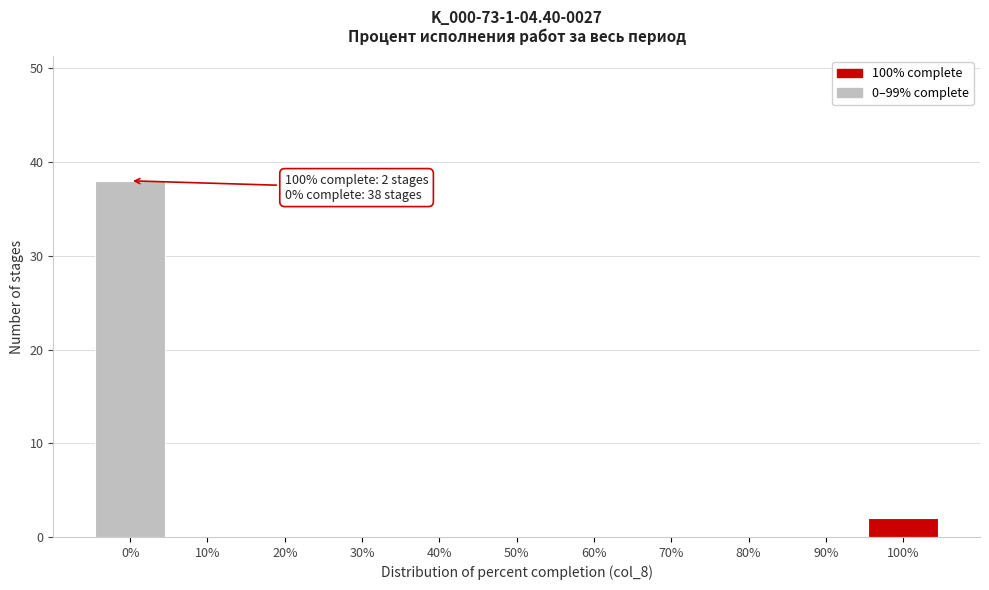

Which range on the x-axis has the tallest bar?

-5 to 5